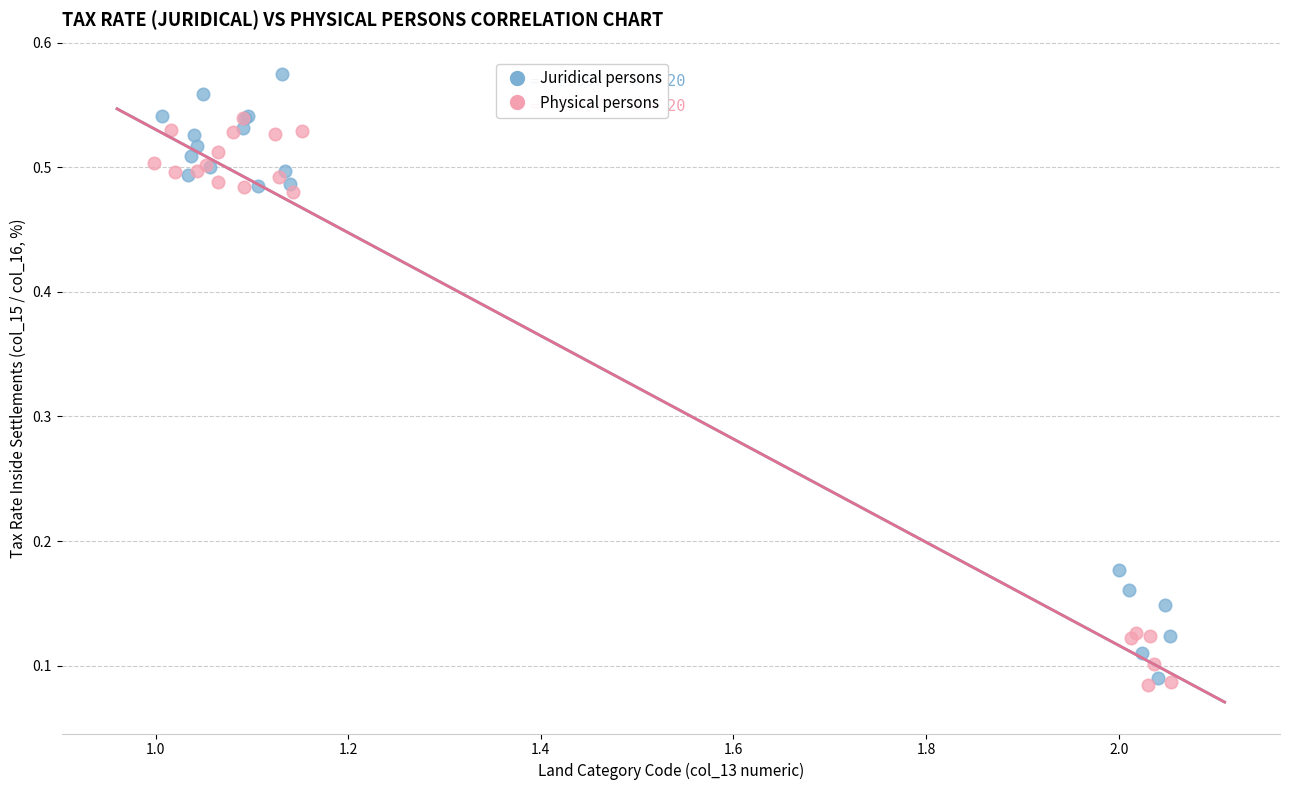

What are all the series names shown in the legend?

Juridical persons, Physical persons